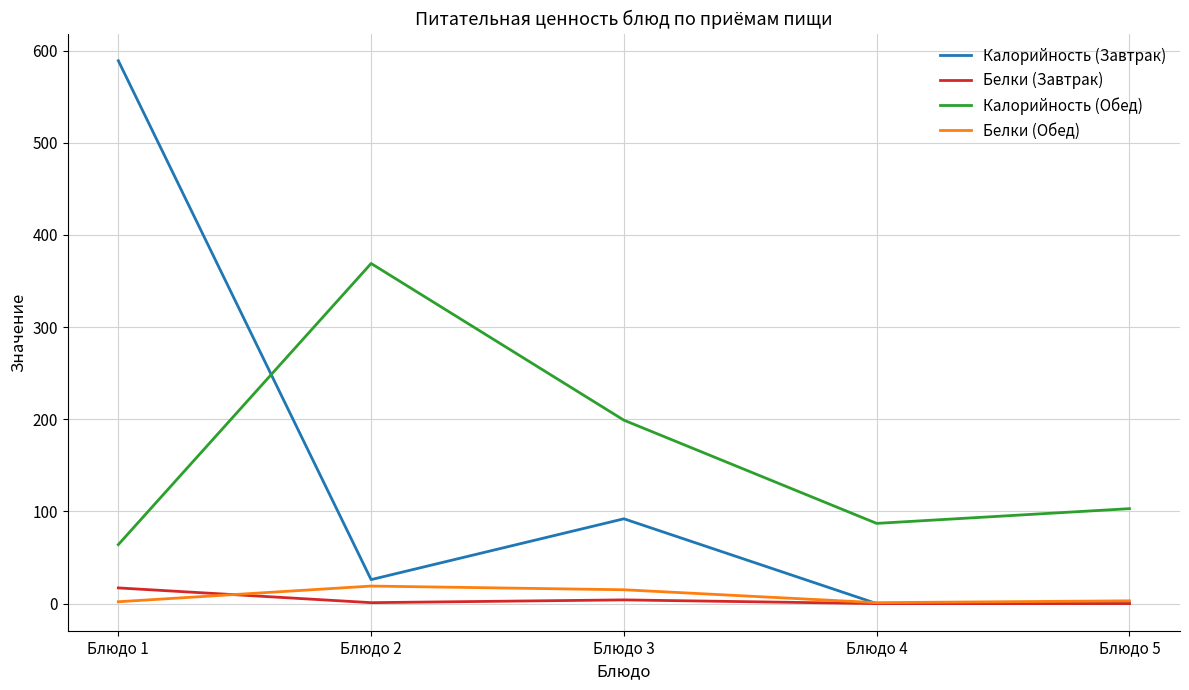

At which label is Калорийность (Завтрак) closest to 294?

Блюдо 3